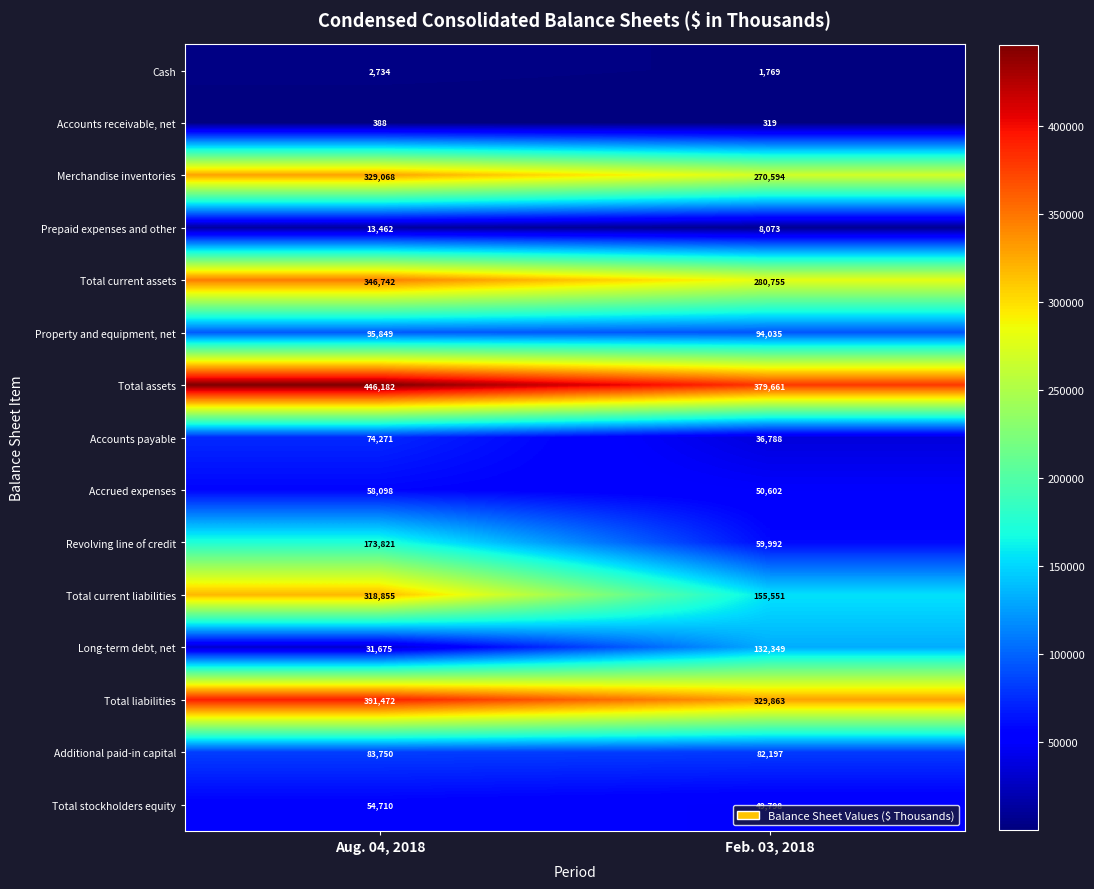

At which label does Merchandise inventories reach its minimum?

Feb. 03, 2018